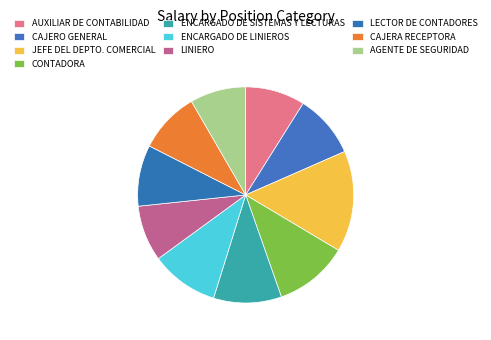

How many segments does this pie chart have?

10